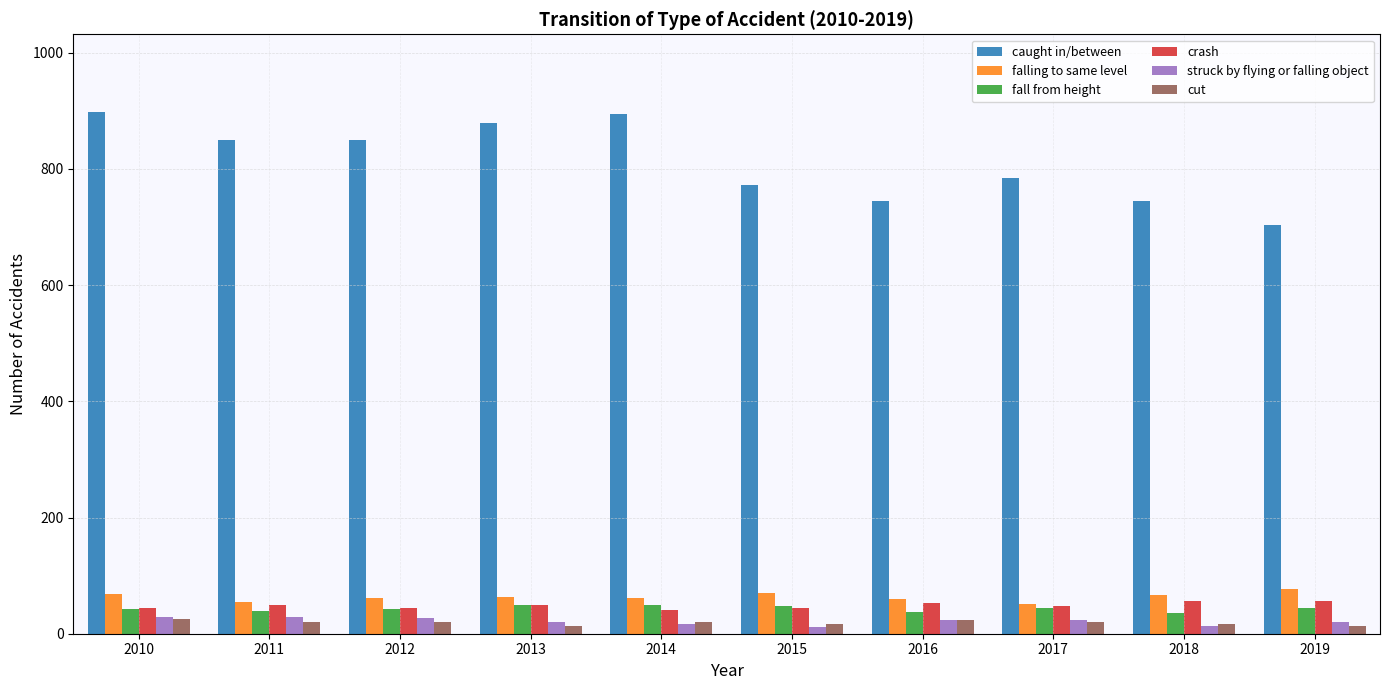

At how many categories does at least one series exceed 829?

5